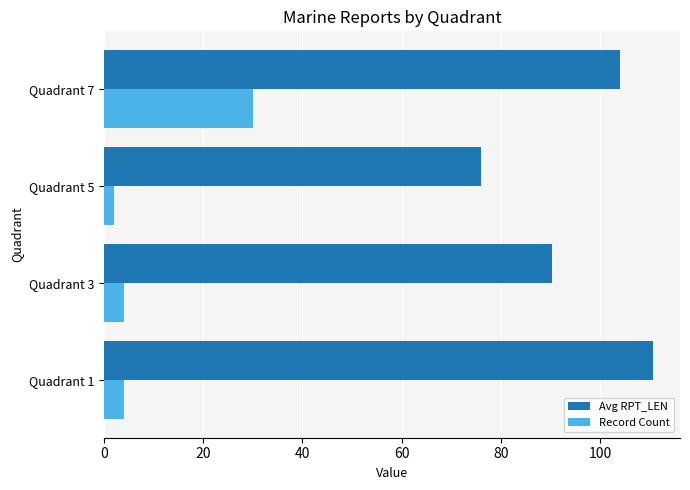

Which series changed the most between Quadrant 1 and Quadrant 3?

Avg RPT_LEN